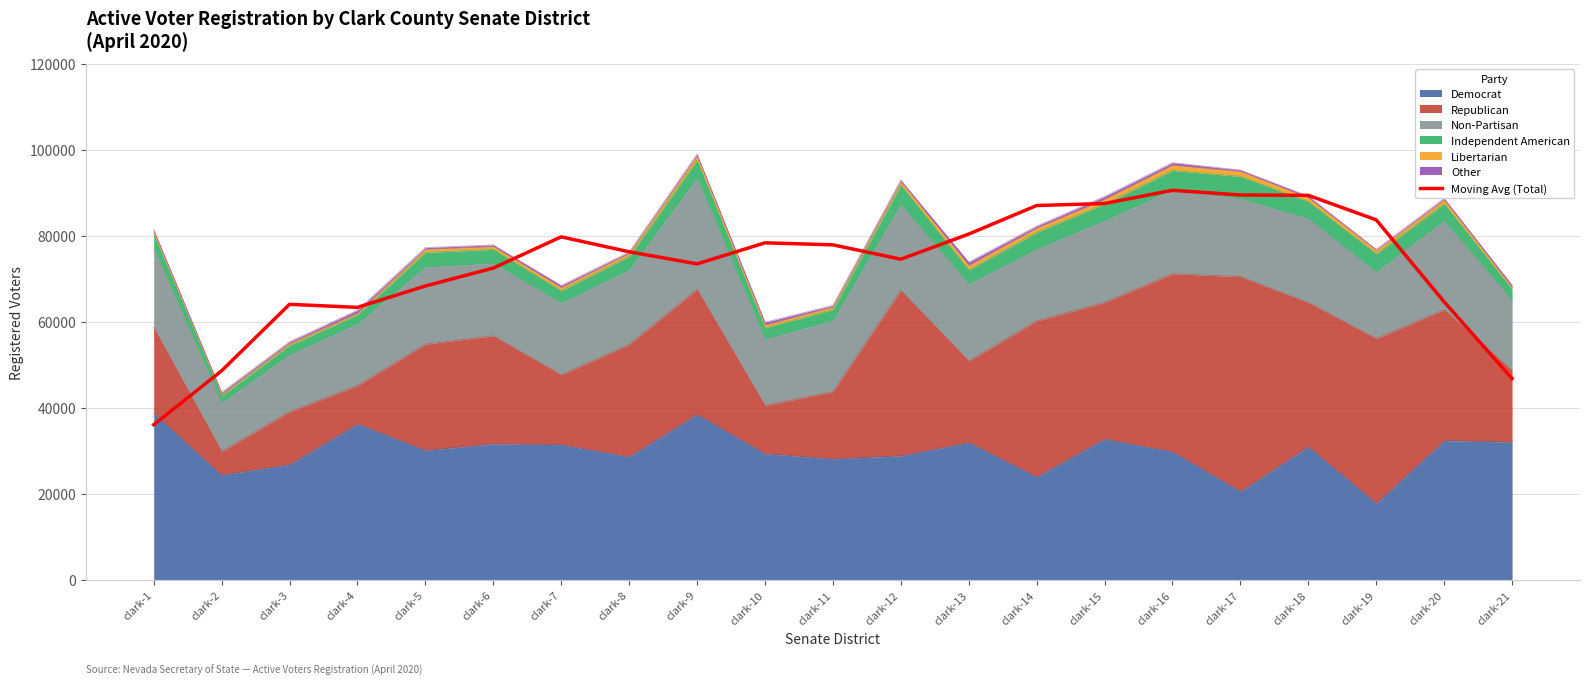

Is it true that the value at clark-18 is 158983.0?

False